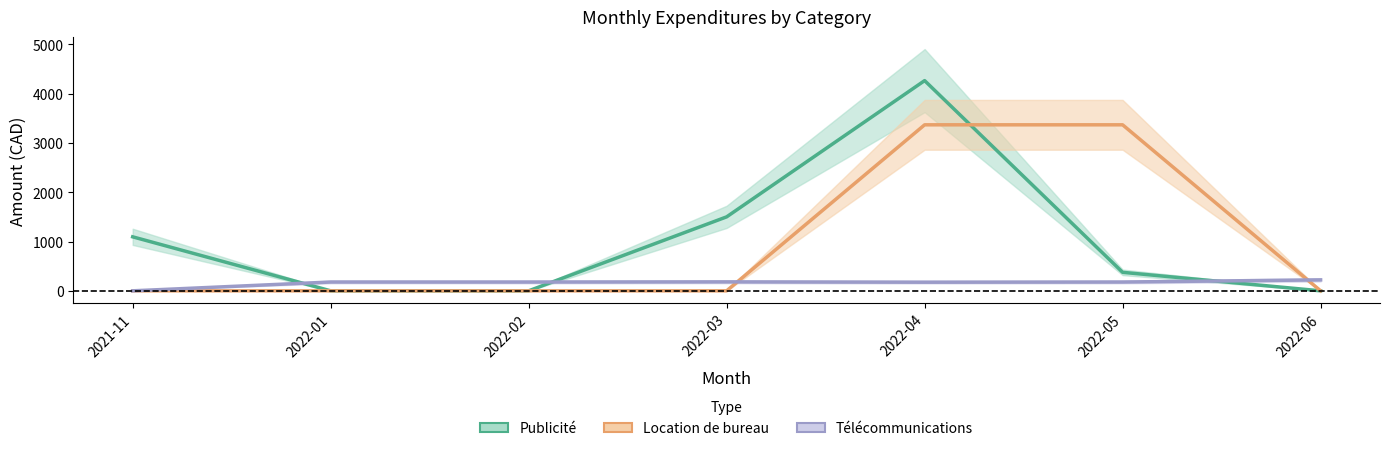

What are all the series names shown in the legend?

Publicité, Location de bureau, Télécommunications